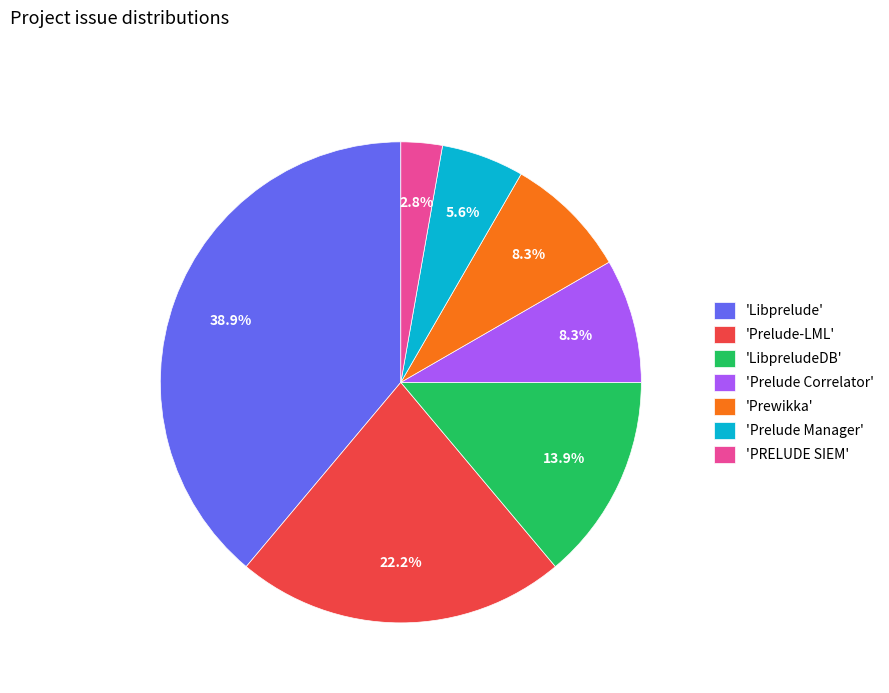

Do 'Prelude-LML' and 'Libprelude' together represent more than half of the pie?

Yes